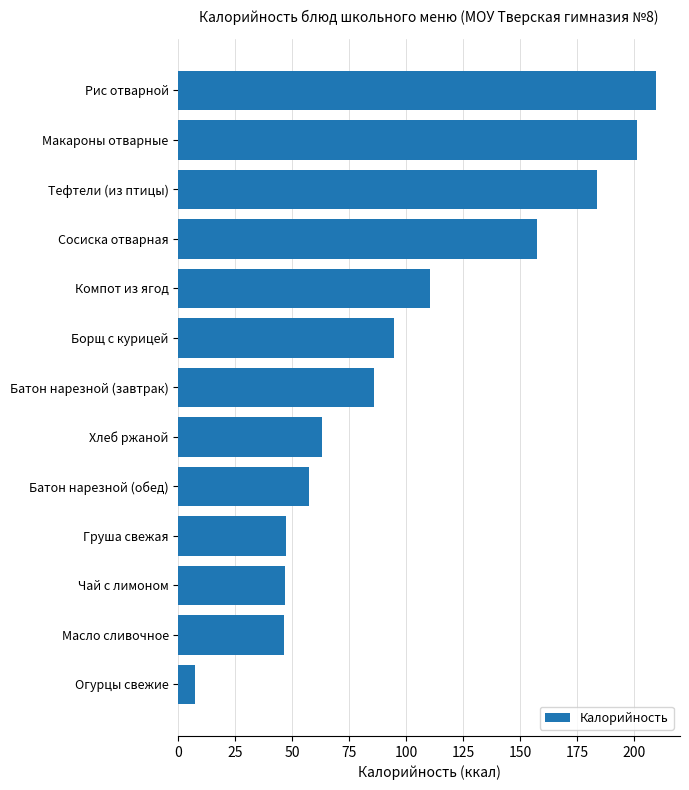

The value at Чай с лимоном is 46.8. True or false?

True